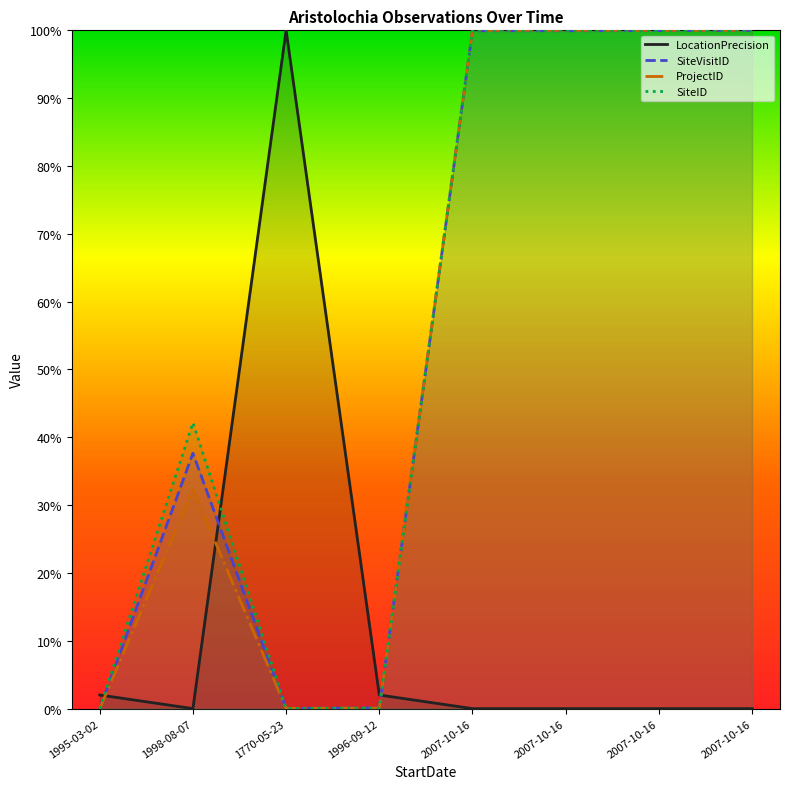

Reading right to left, what are all the values shown in this chart?

LocationPrecision: 0.0	0.0	0.0	0.0	0.0	1.0	0.0	0.0
SiteVisitID: 1.0	1.0	1.0	1.0	0.0	0.0	0.4	0.0
ProjectID: 1.0	1.0	1.0	1.0	0.0	0.0	0.3	0.0
SiteID: 1.0	1.0	1.0	1.0	0.0	0.0	0.4	0.0